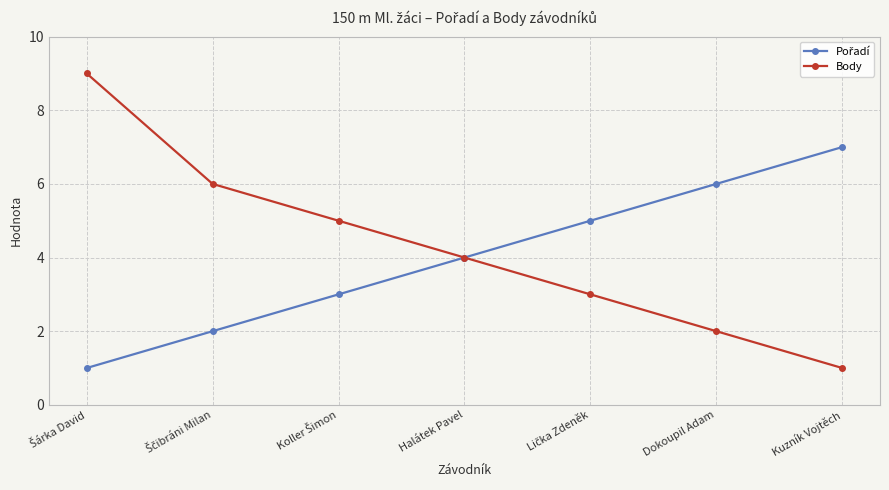

How many lines are shown in the chart?

2